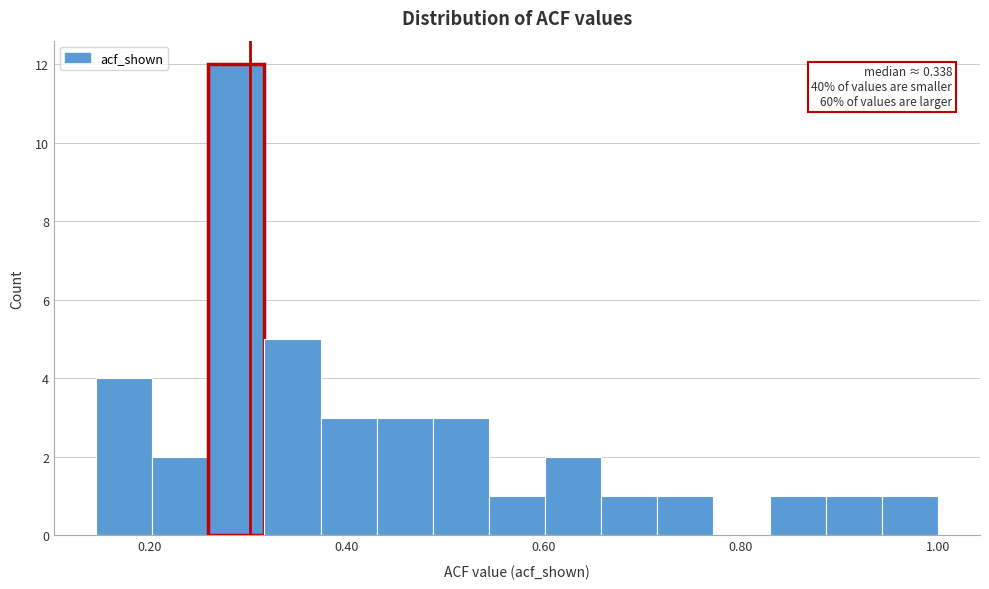

Read against the x-axis, roughly where is the centre of the tallest bar?

0.28